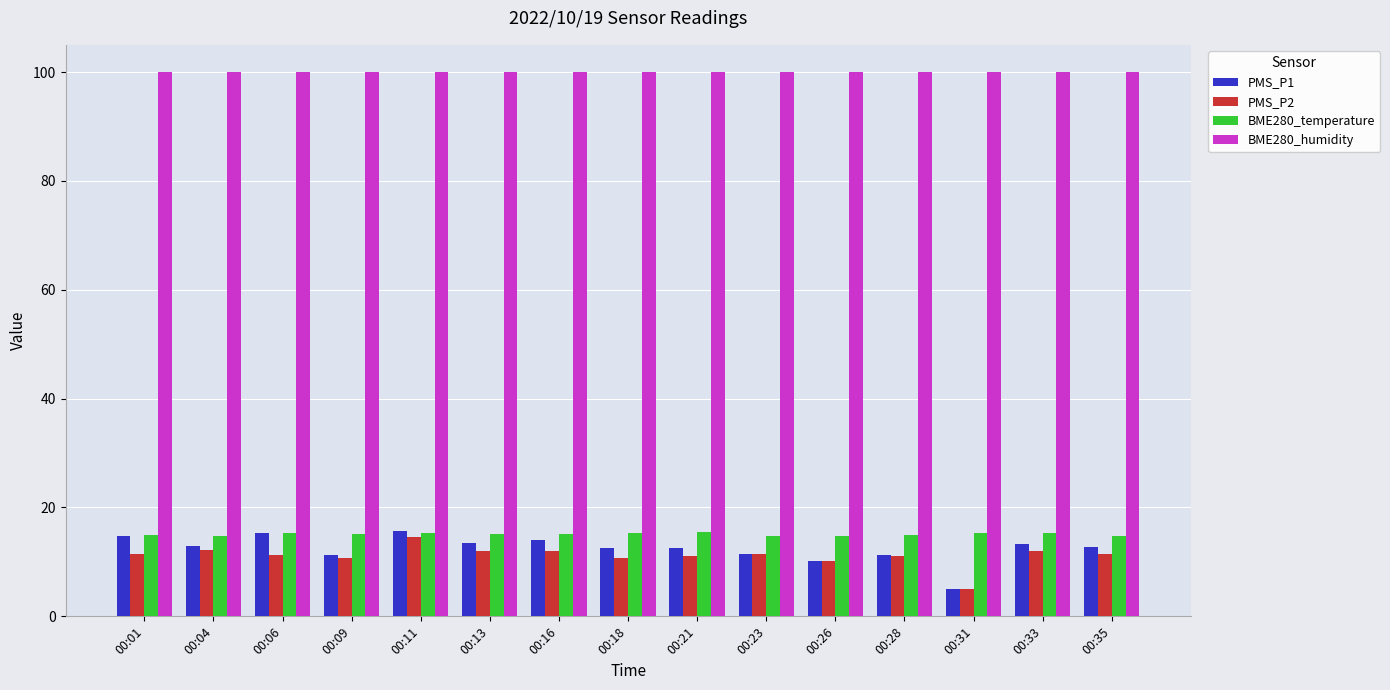

At how many categories does at least one series exceed 81?

15